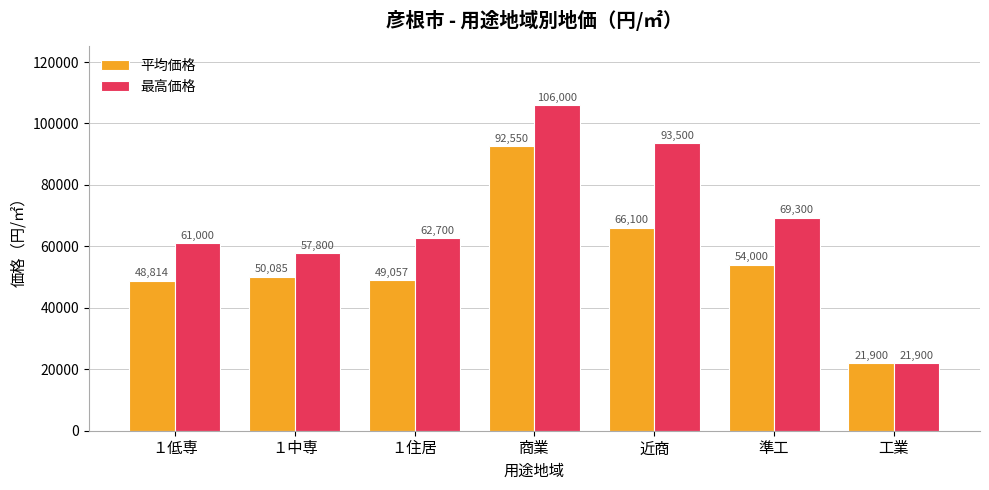

What is the lowest value of the 平均価格 series?

21900.0